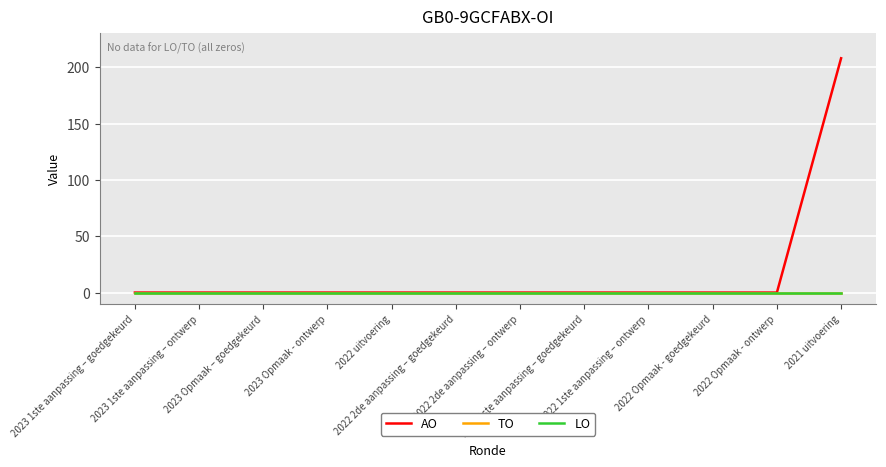

Is this an area chart (filled region under the line)?

No